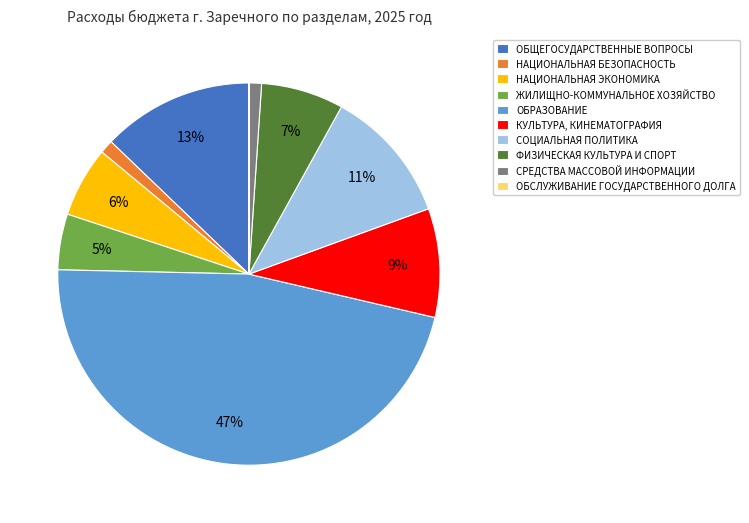

What is the ratio of the value at ФИЗИЧЕСКАЯ КУЛЬТУРА И СПОРТ to the value at ОБЩЕГОСУДАРСТВЕННЫЕ ВОПРОСЫ?

0.5